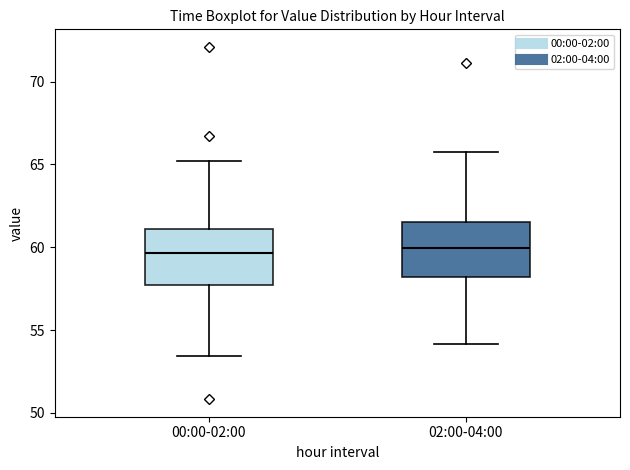

Reading left to right, transcribe this box plot: for each box, give where its median line is, the range the box spans, and where its two whiskers end, as read against the y-axis. The values are not printed on the chart, so give them approximately, as read against the axis.

00:00-02:00: median 59.5, box 57.5 to 61.0, whiskers 53.5 to 65.0
02:00-04:00: median 60.0, box 58.0 to 61.5, whiskers 54.0 to 65.5